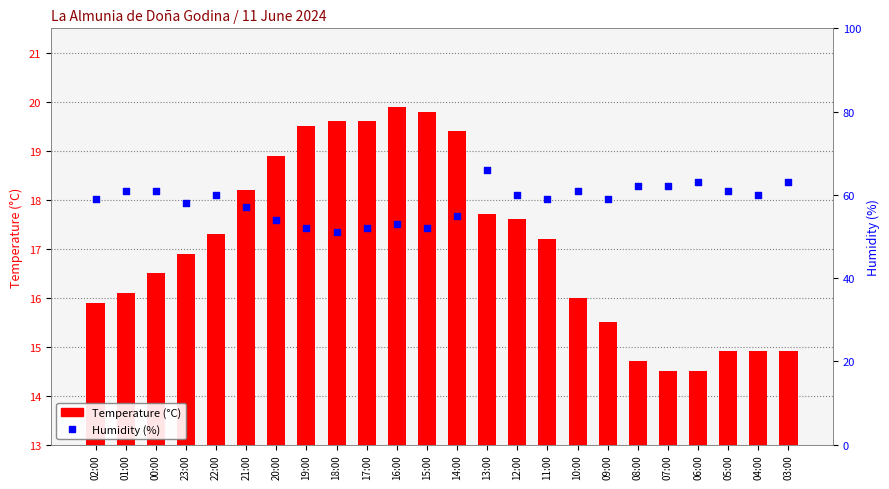

At how many categories does at least one series exceed 36?

24